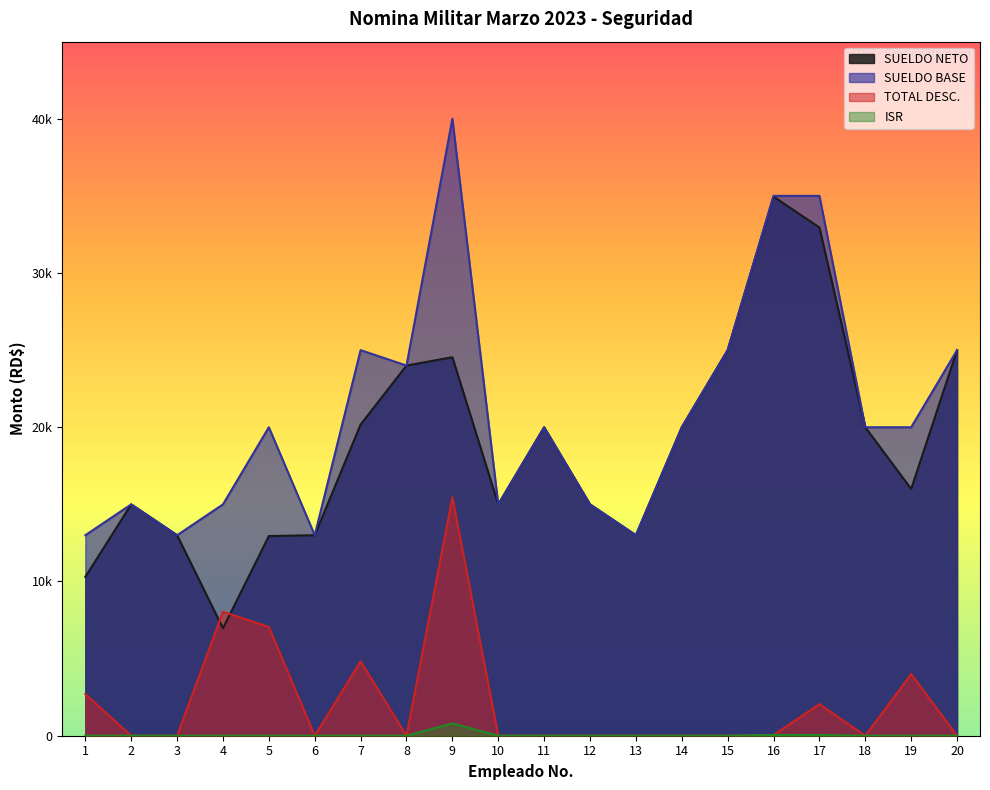

True or false: TOTAL DESC. has a value of 0.0 at 3.

True